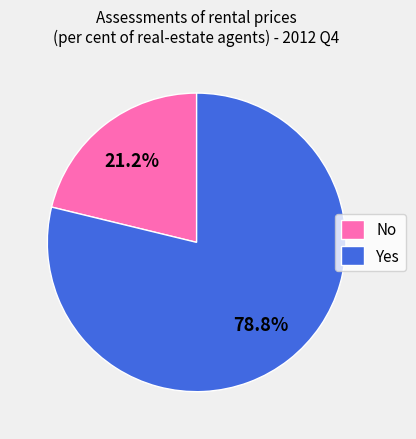

To the nearest percent, what is the difference between the No and Yes slice percentages?

58%